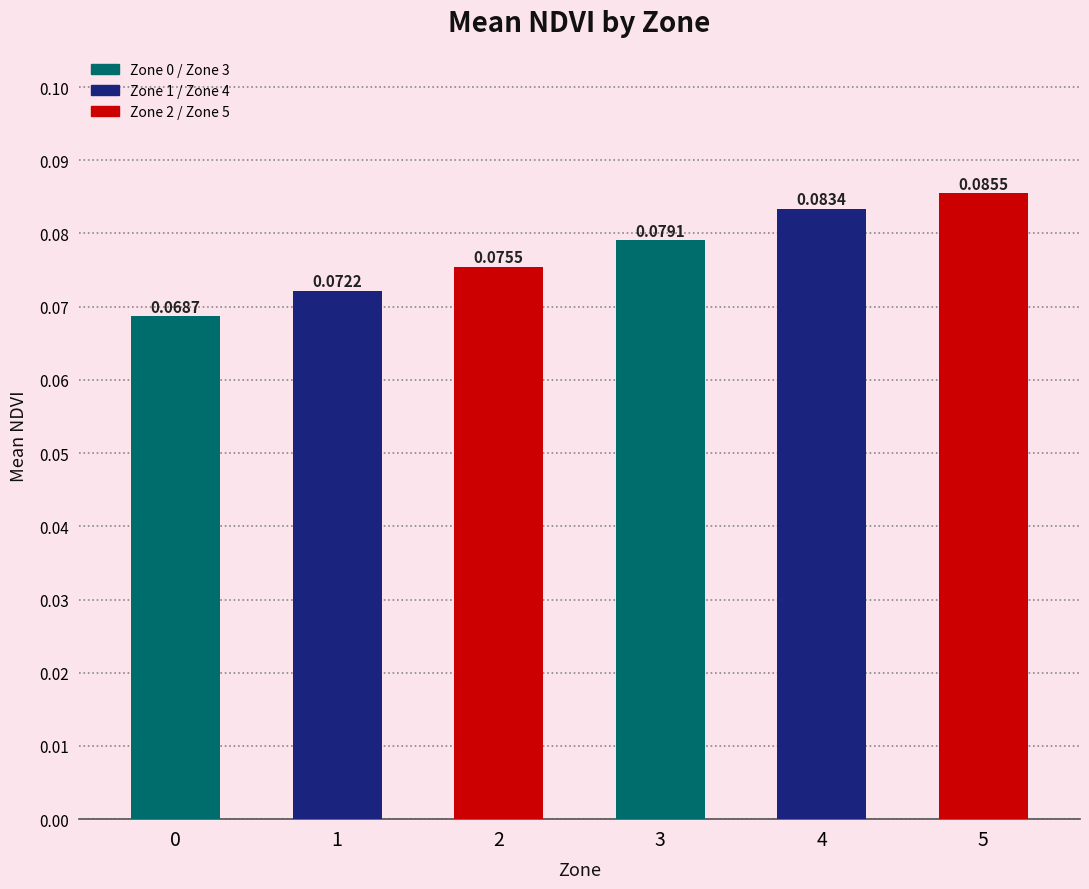

What is the sum of all values?

0.5